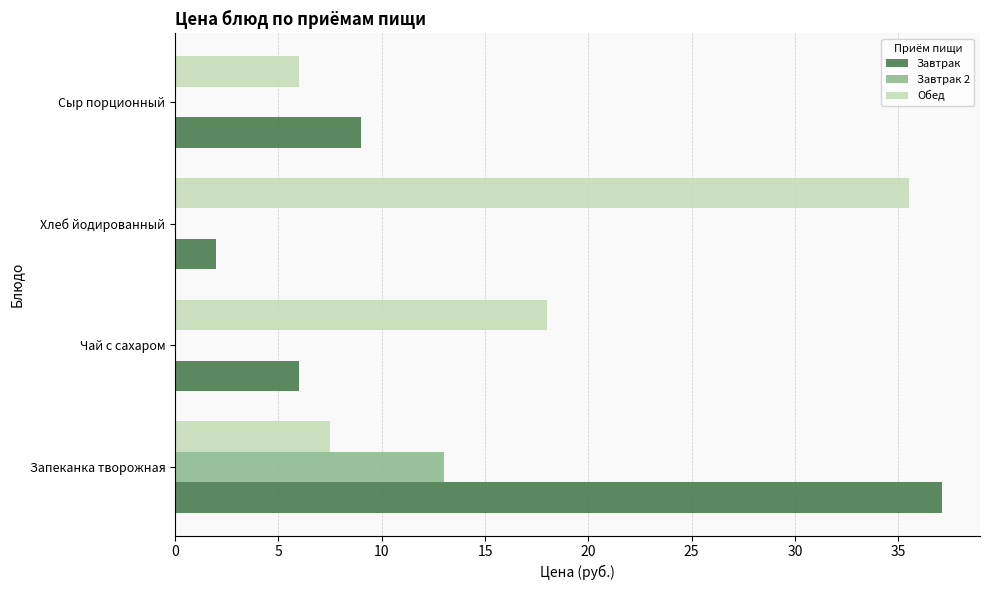

What is the sum of the Завтрак 2 values at Хлеб йодированный and Запеканка творожная?

13.0